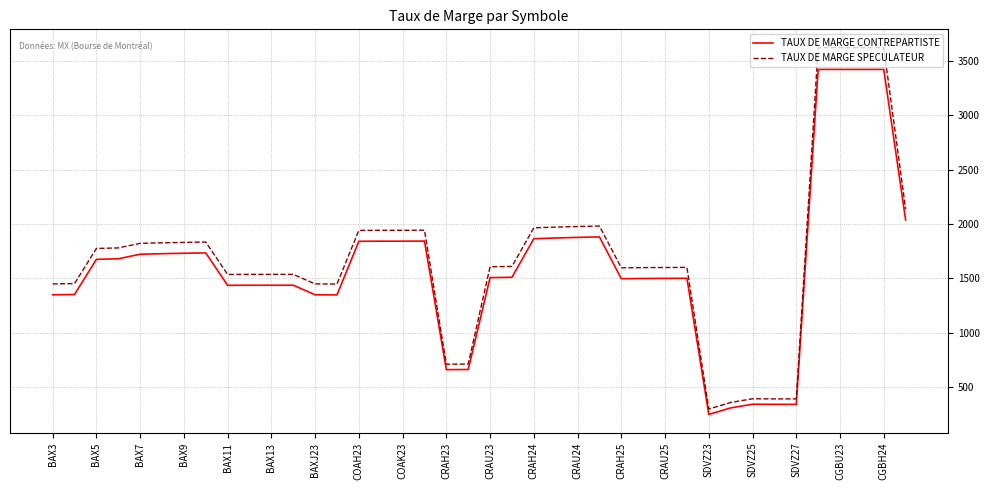

Rank the series by their maximum value, from highest to lowest.

TAUX DE MARGE SPECULATEUR, TAUX DE MARGE CONTREPARTISTE